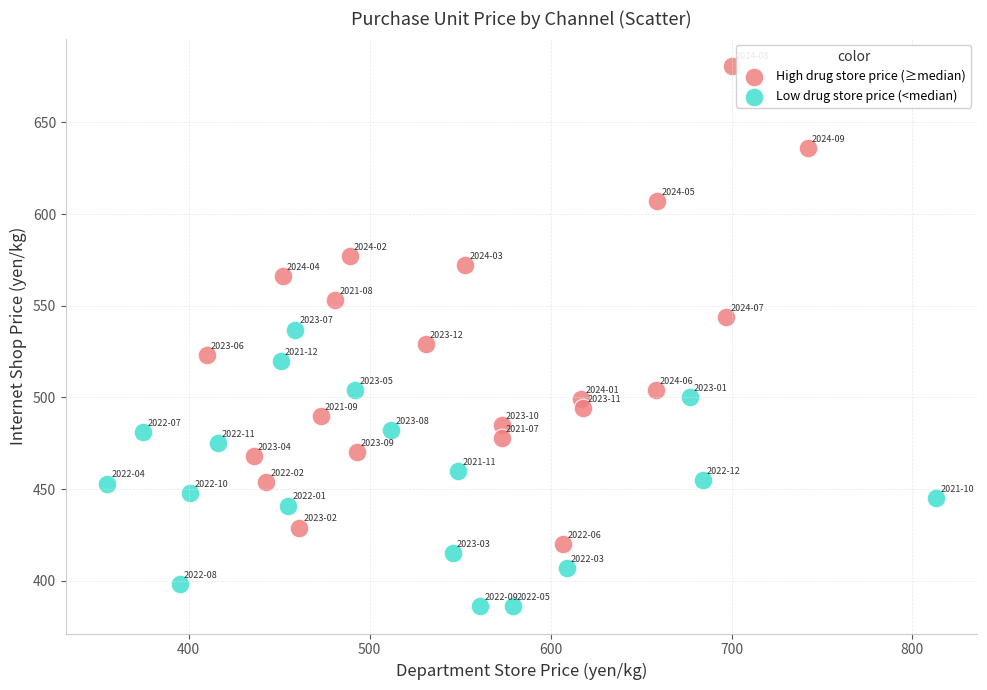

Which series has the largest Y range (max minus min)?

High drug store price (≥median)